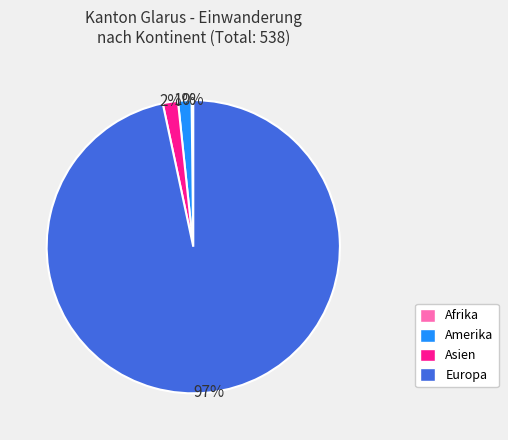

Between Europa and Asien, which is larger?

Europa